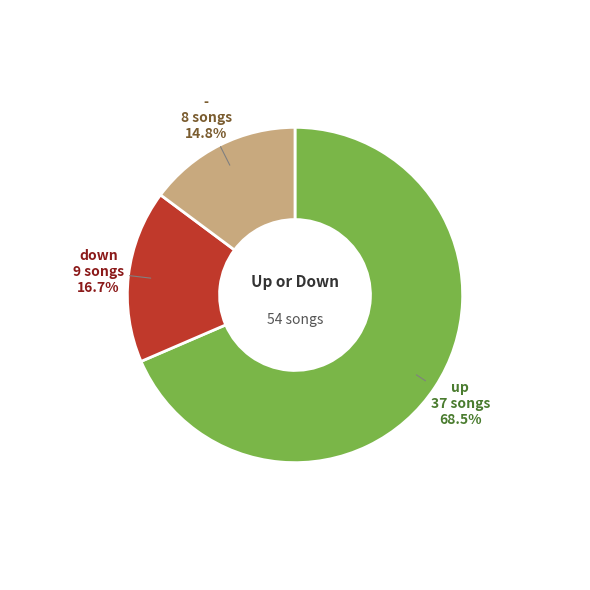

Combined, what portion of the pie is - and up?

83.3%